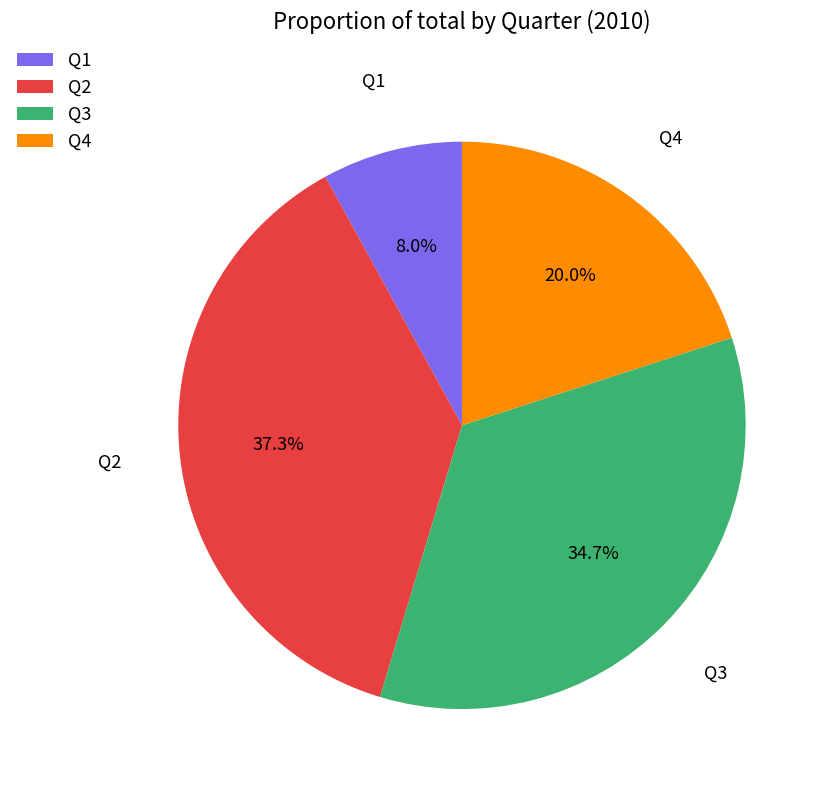

To the nearest percent, what is the difference between the Q3 and Q2 slice percentages?

3%